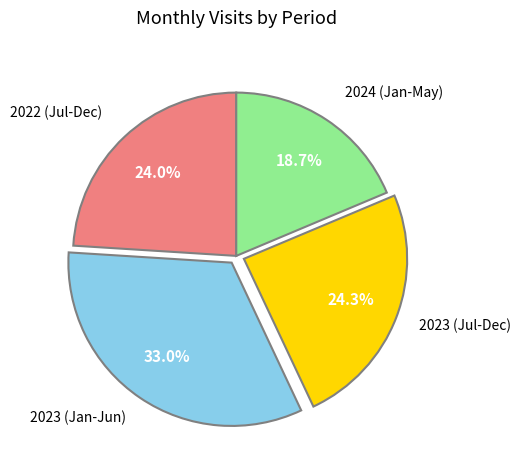

Is there a majority slice in this chart?

No